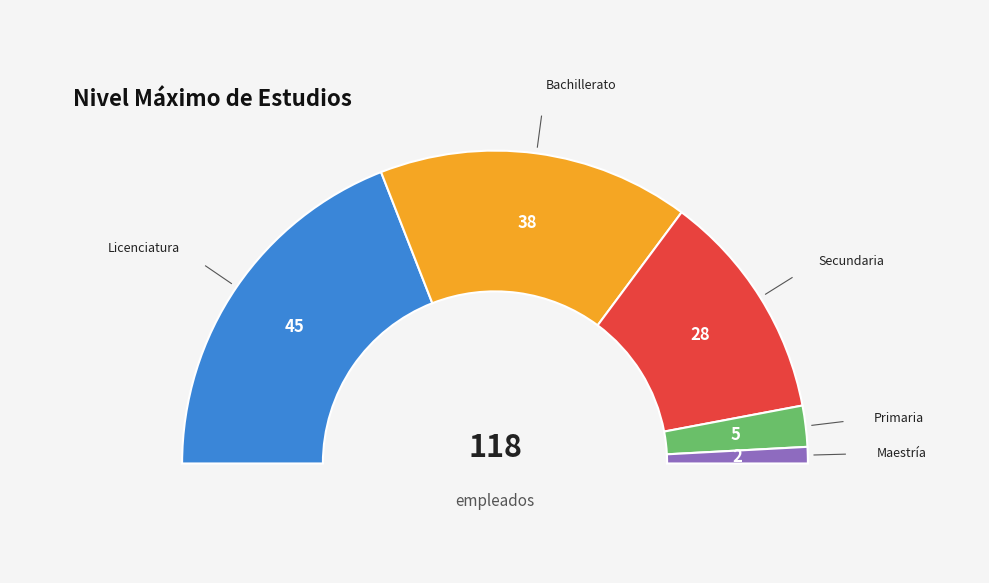

Does any single category account for the majority?

No